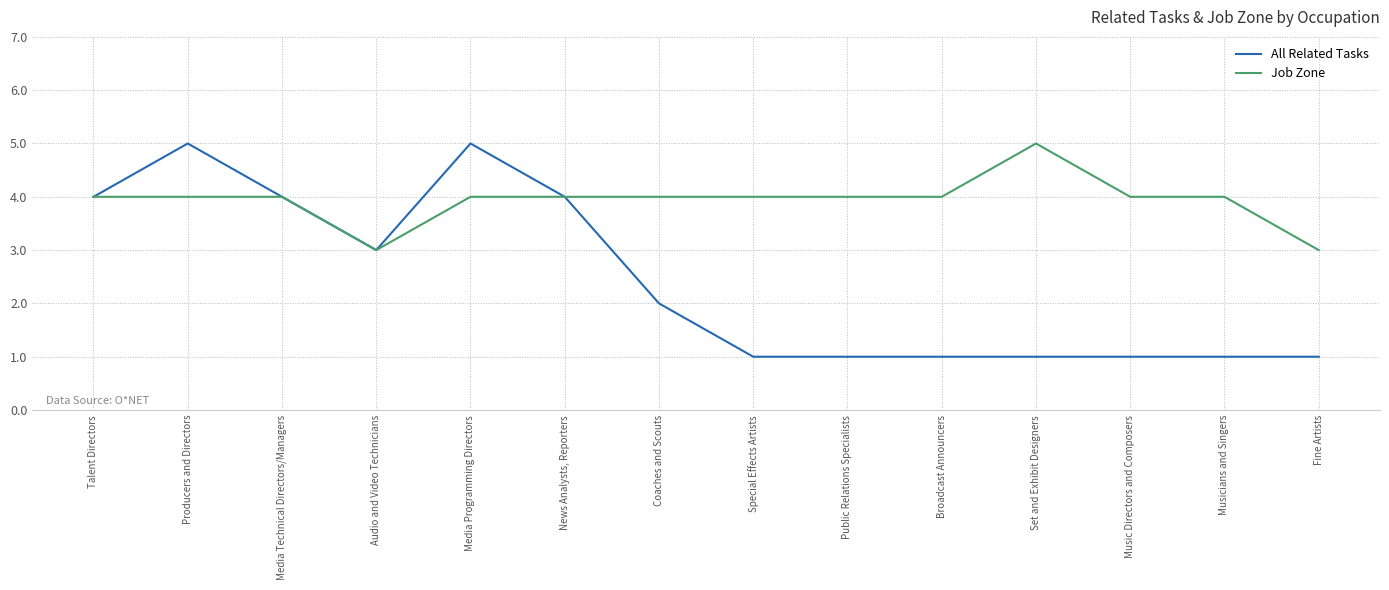

Which series changed the most between Set and Exhibit Designers and Fine Artists?

Job Zone